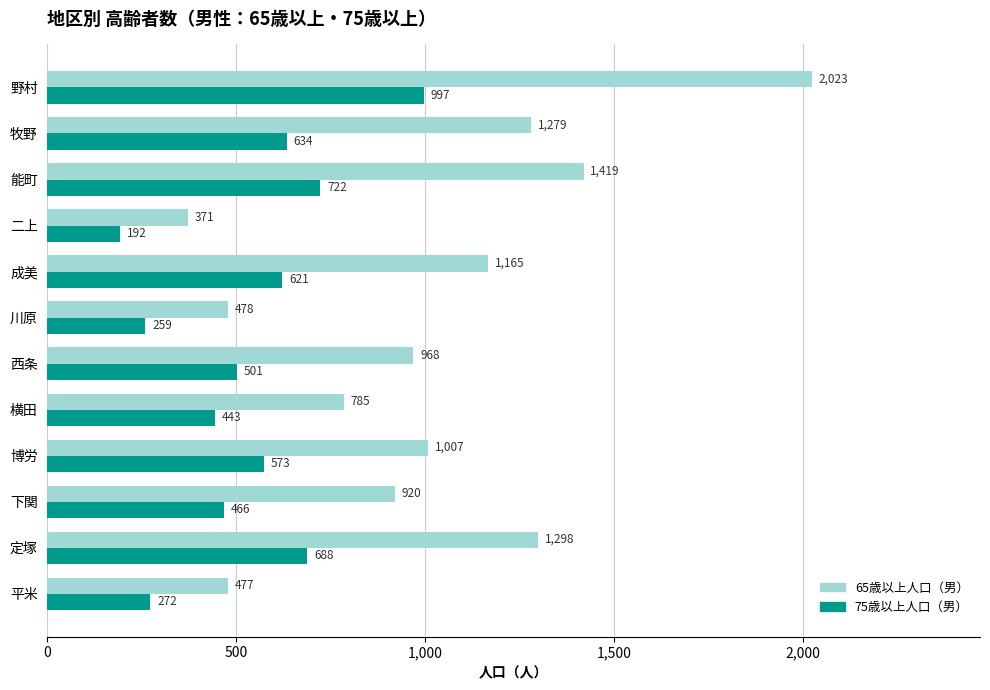

What is the sum of all 65歳以上人口（男） values?

12190